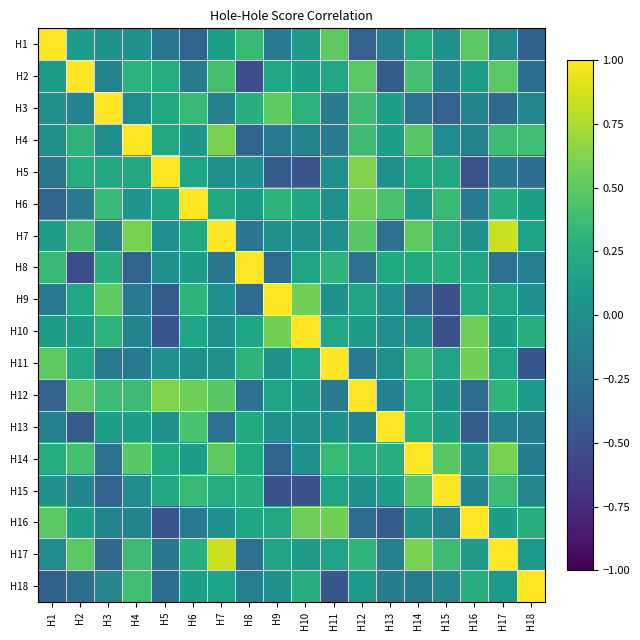

How many series are shown in this chart?

18